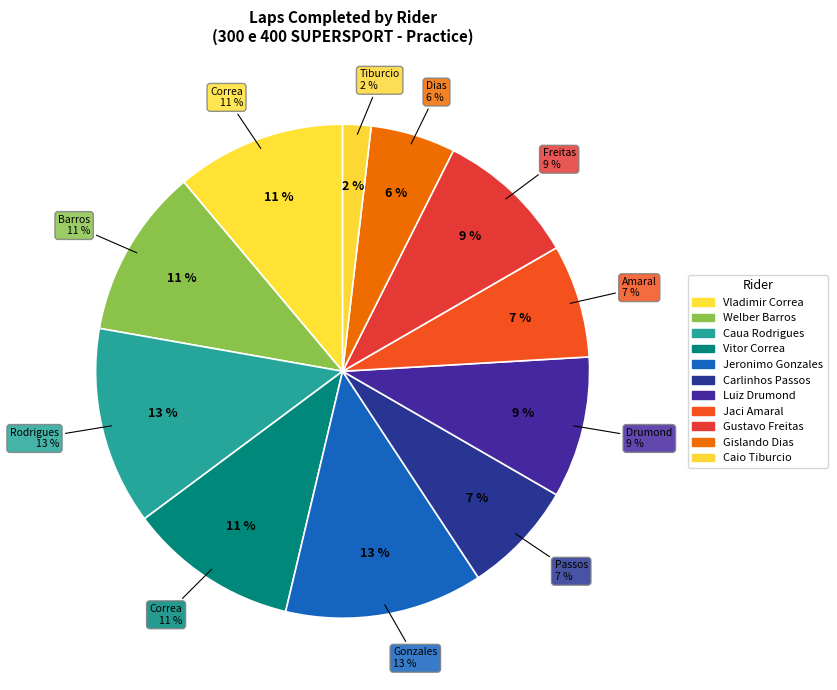

Is Jeronimo Gonzales the majority of the pie?

No